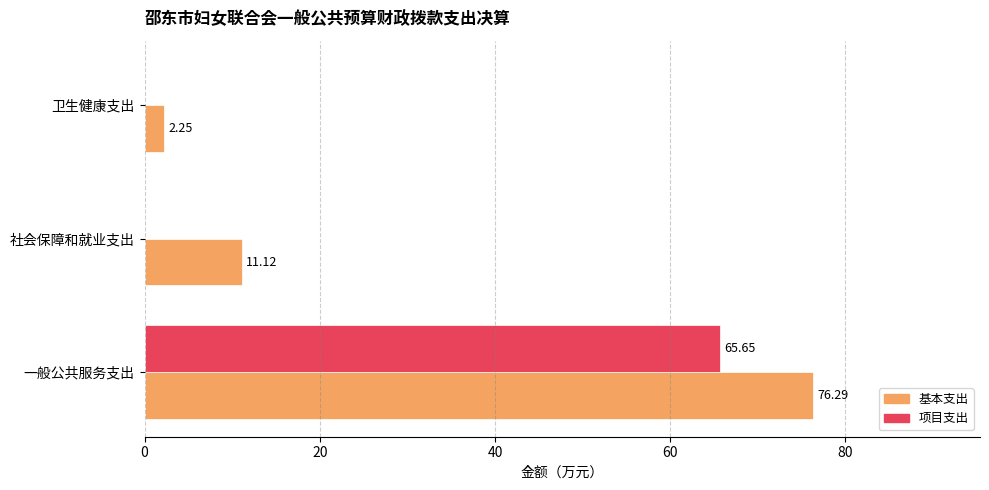

Which series has the largest range (max minus min)?

基本支出